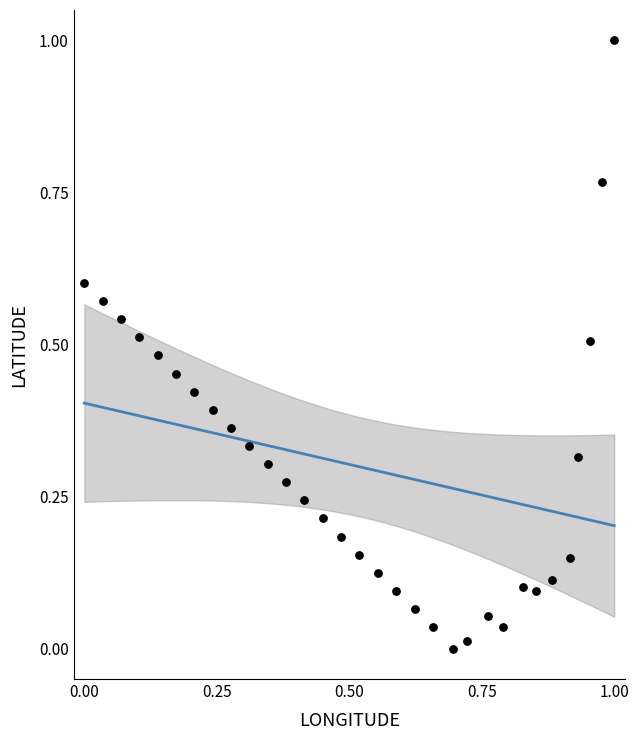

What is the range of Y values (max minus min)?

1.0